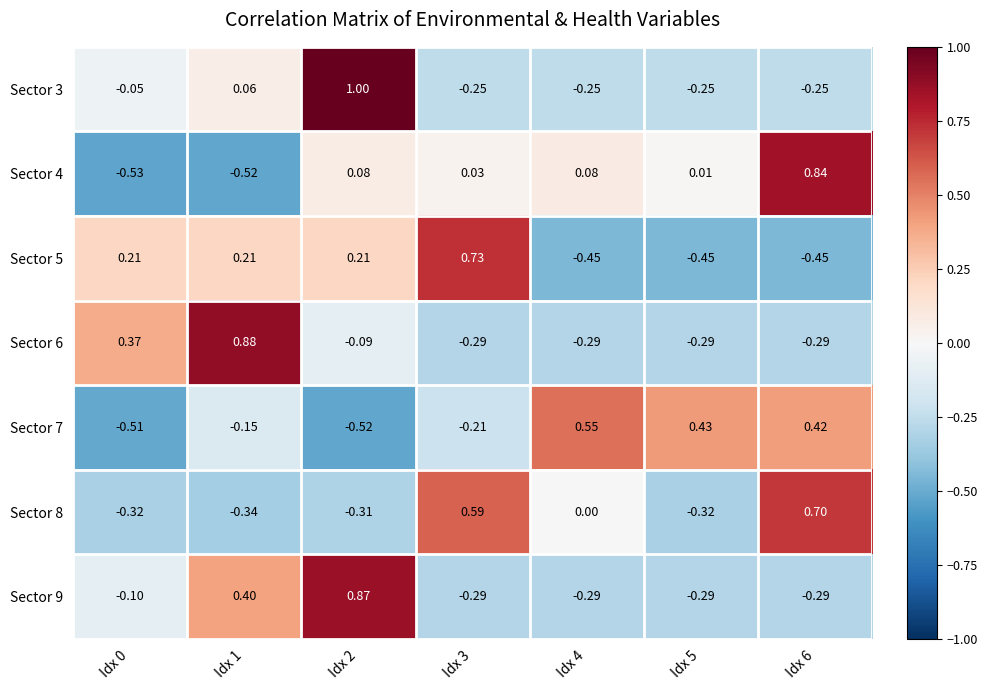

What is the total value across all series at Idx 5?

-1.2